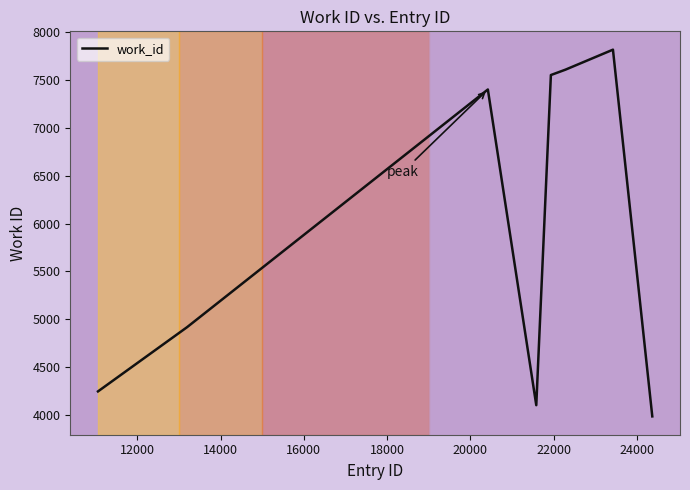

What is the minimum value shown in the chart?

3986